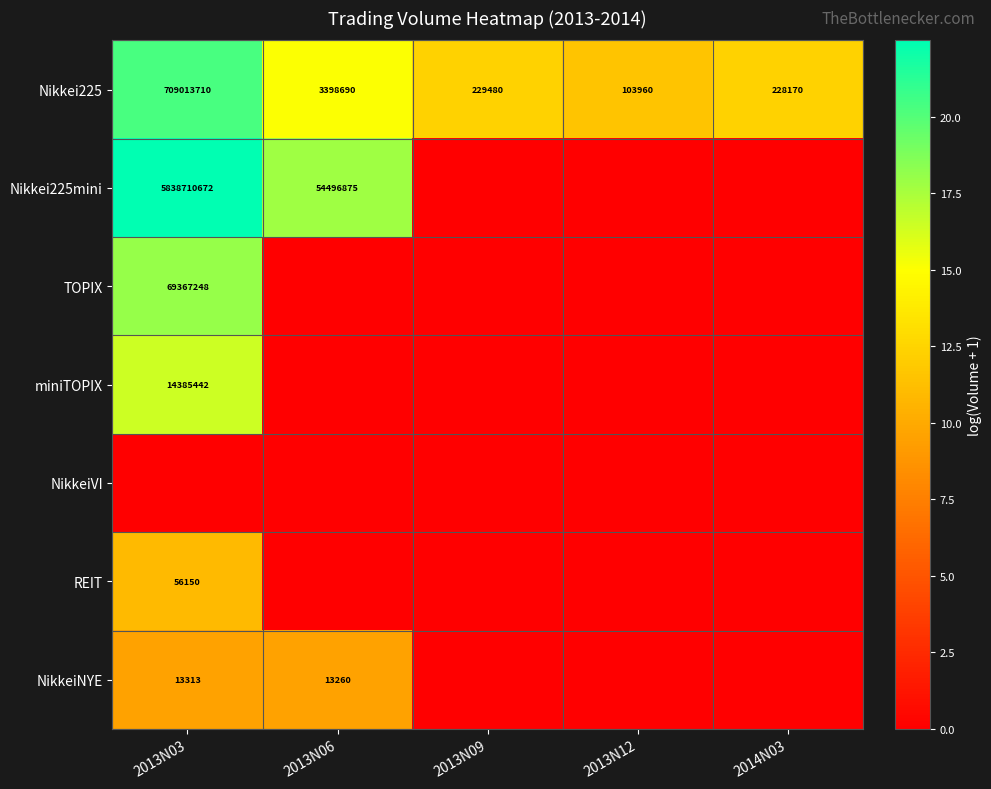

What is the difference between the second highest and second lowest values in the Nikkei225 series?

3170520